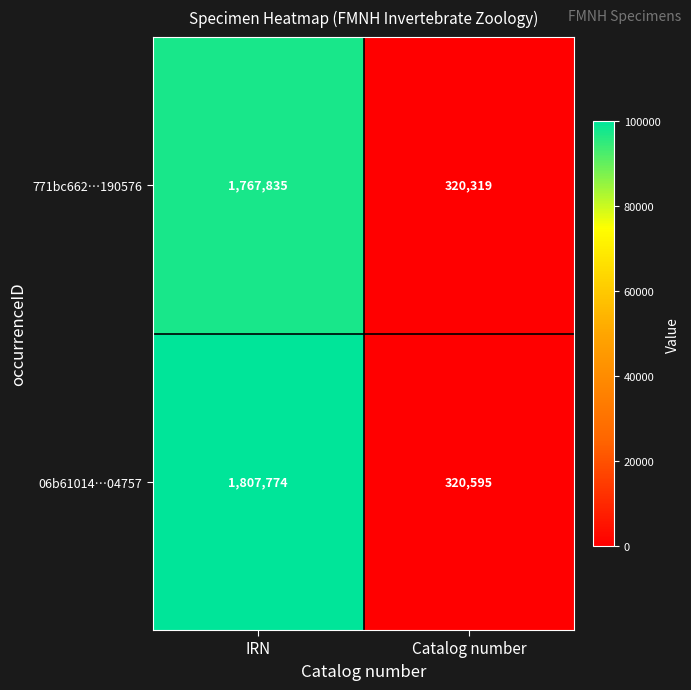

Reading left to right, extract all data points from this chart.

771bc662…190576: IRN=1767835	Catalog number=320319
06b61014…04757: IRN=1807774	Catalog number=320595